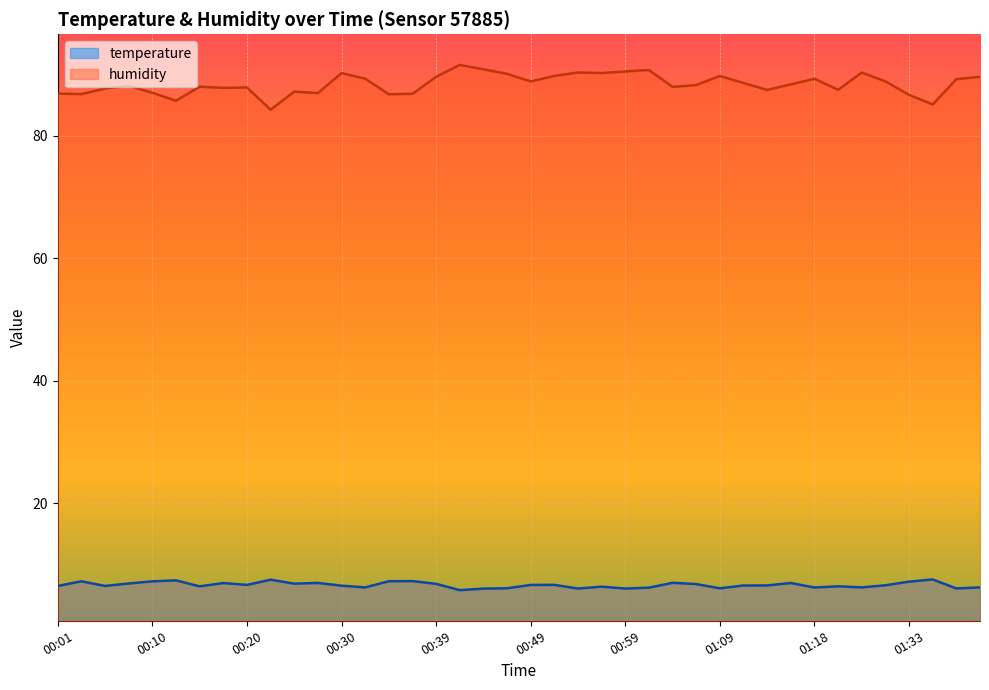

What is the average value of the temperature series?

6.6